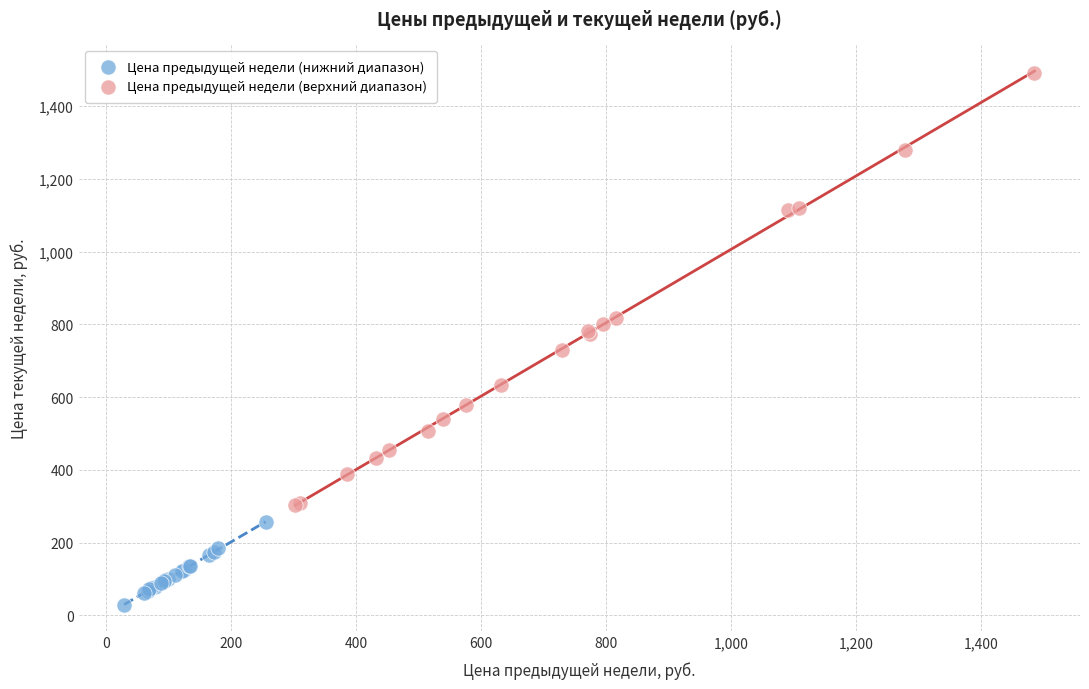

Which series contains the highest Y value?

Цена предыдущей недели (верхний диапазон)